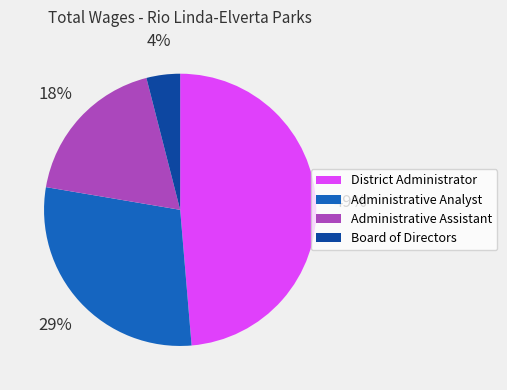

What is the largest slice in the pie chart?

District Administrator